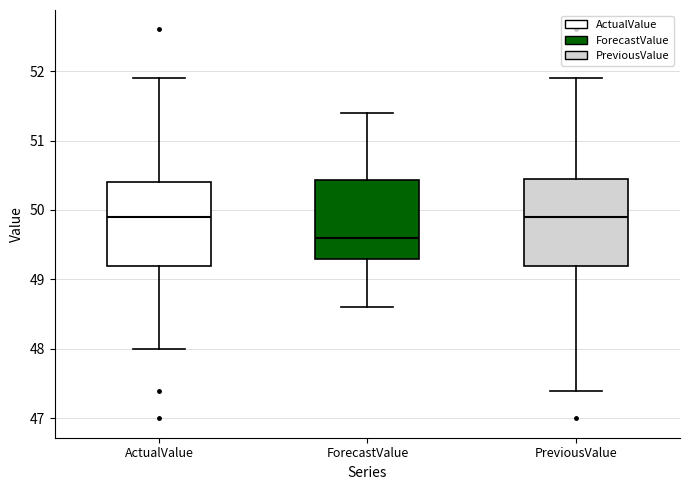

Reading left to right, transcribe this box plot: for each box, give where its median line is, the range the box spans, and where its two whiskers end, as read against the y-axis. The values are not printed on the chart, so give them approximately, as read against the axis.

ActualValue: median 49.9, box 49.2 to 50.4, whiskers 48.0 to 51.9
ForecastValue: median 49.6, box 49.3 to 50.4, whiskers 48.6 to 51.4
PreviousValue: median 49.9, box 49.2 to 50.5, whiskers 47.4 to 51.9